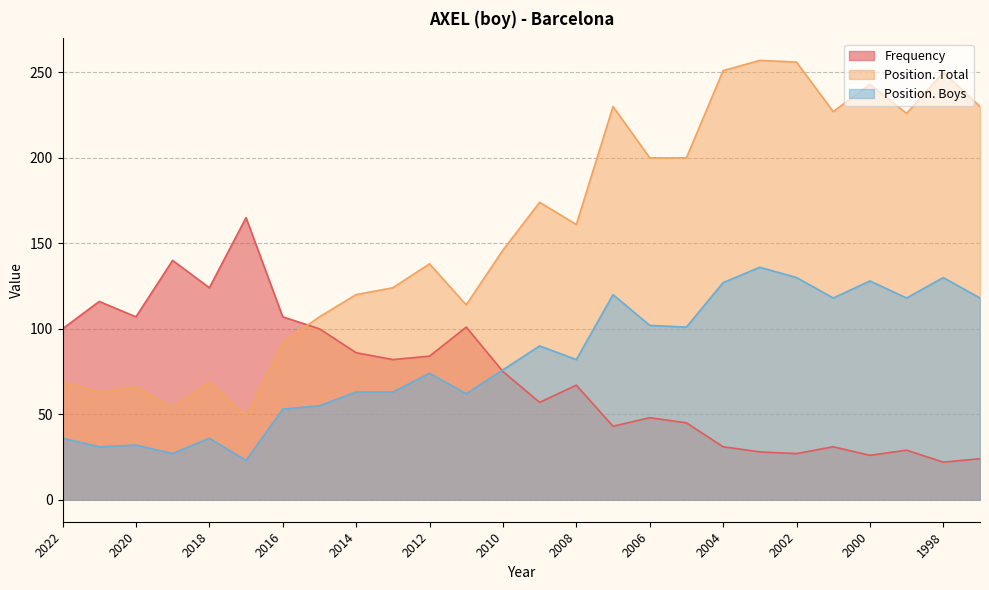

What is the maximum value for Position. Boys?

136